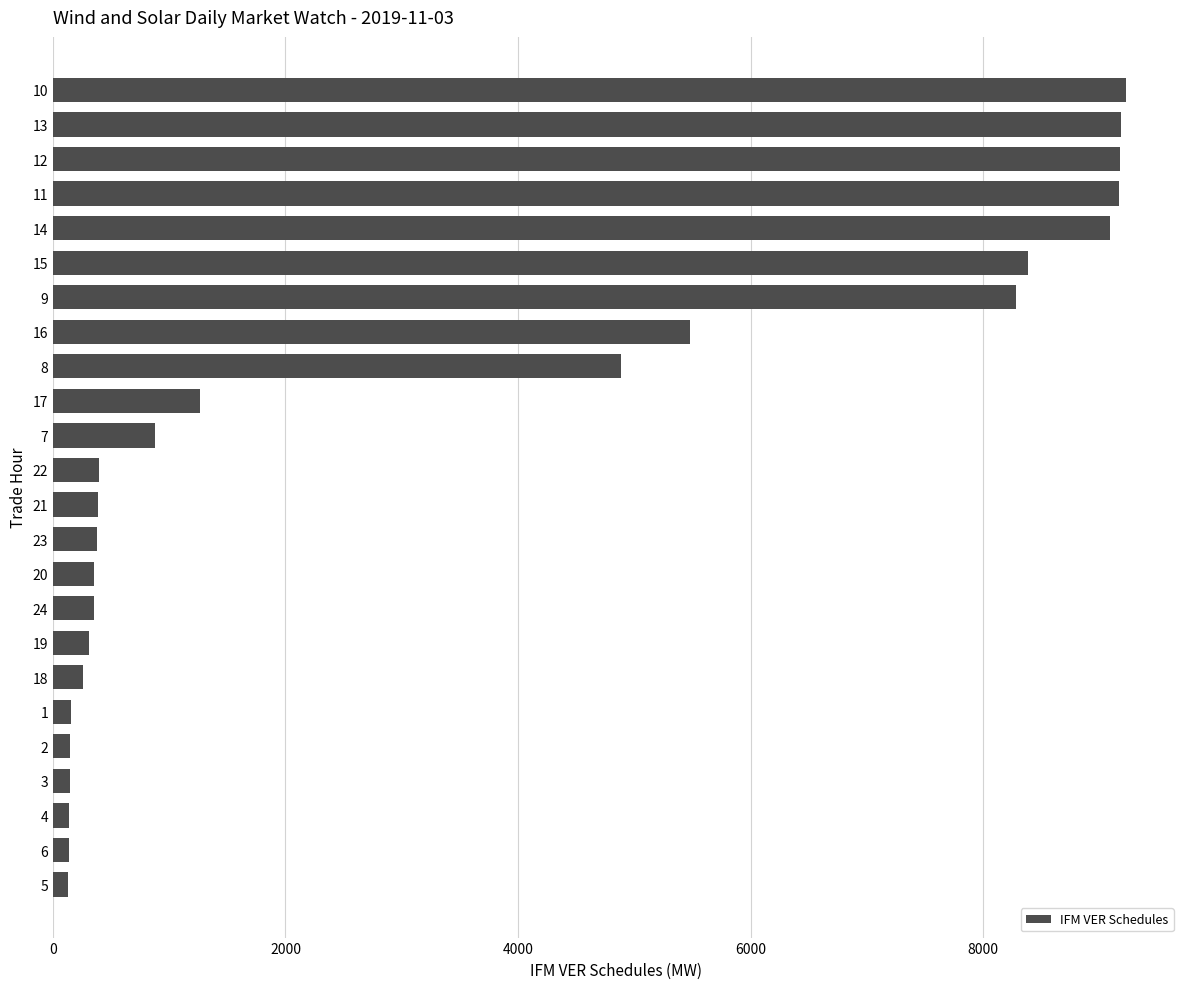

What is the maximum value shown in the chart?

9230.4